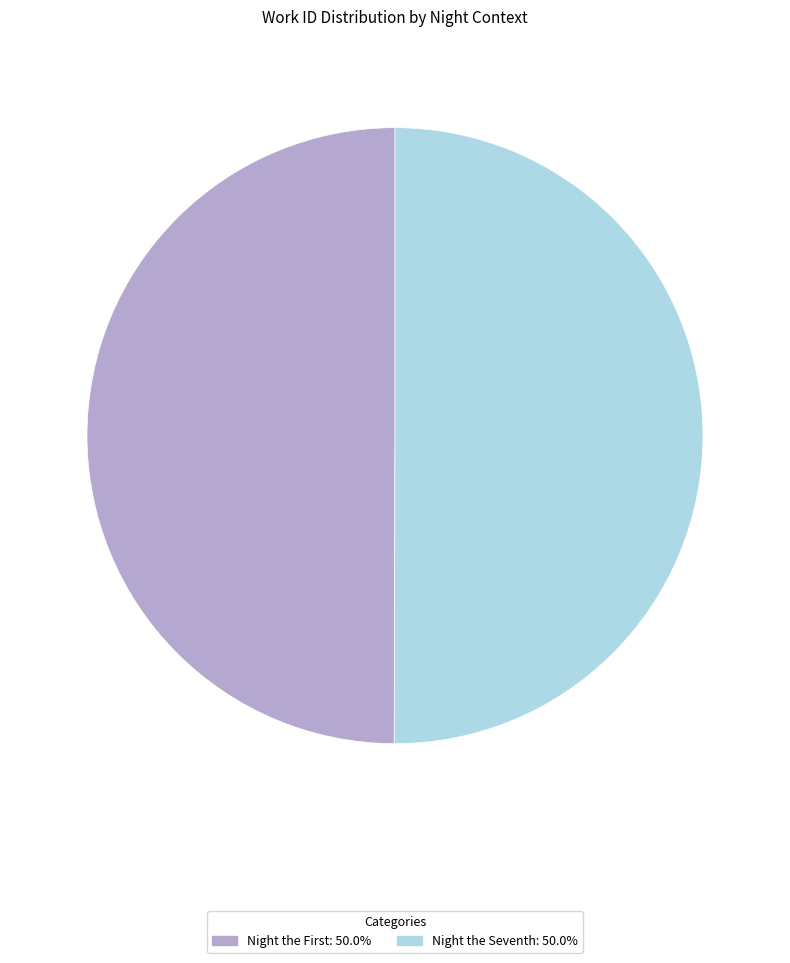

Count the number of slices in the pie.

2